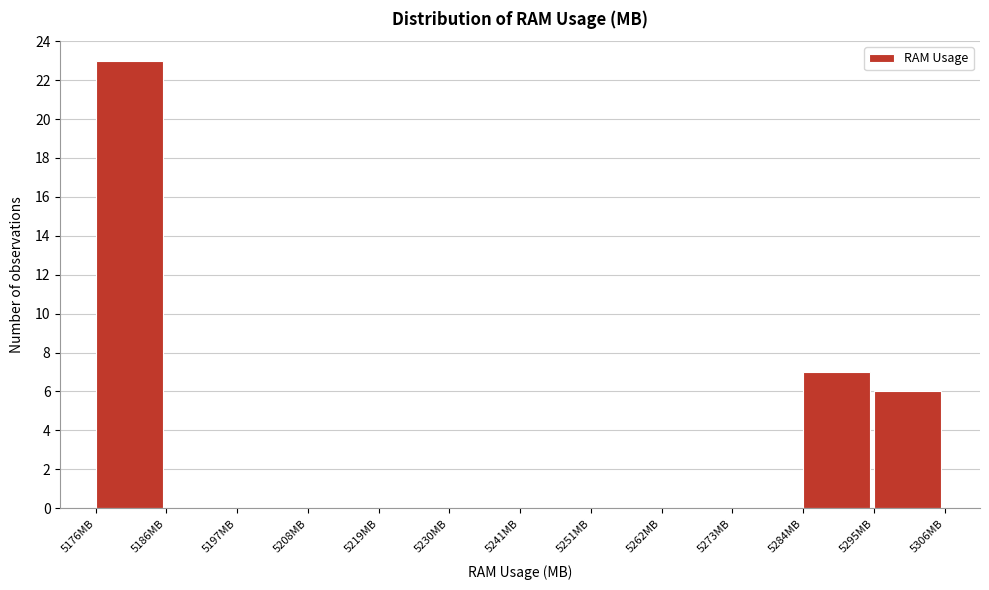

Reading left to right, transcribe this chart: for each bar, give the range it covers on the x-axis and its height. Neither the bar edges nor the heights are printed on the chart, so give them approximately, as read against the axes.

5176 to 5186: 23
5186 to 5198: 0
5198 to 5208: 0
5208 to 5218: 0
5218 to 5230: 0
5230 to 5240: 0
5240 to 5252: 0
5252 to 5262: 0
5262 to 5274: 0
5274 to 5284: 0
5284 to 5294: 7
5294 to 5306: 6